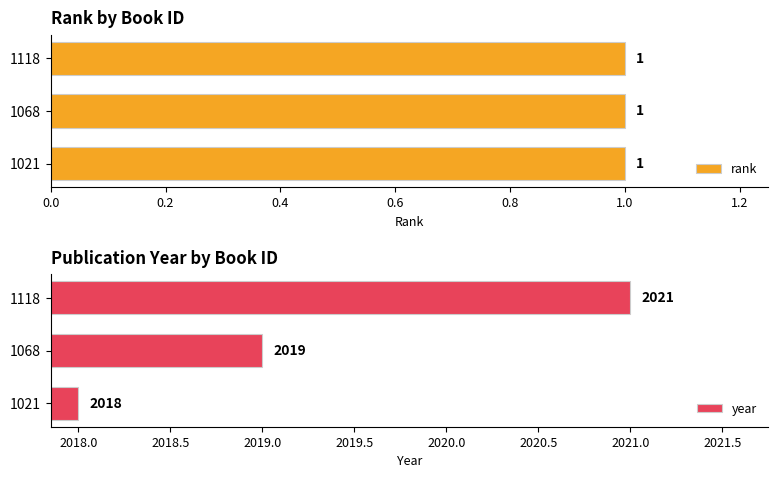

List the series in order of their overall mean, highest first.

year, rank